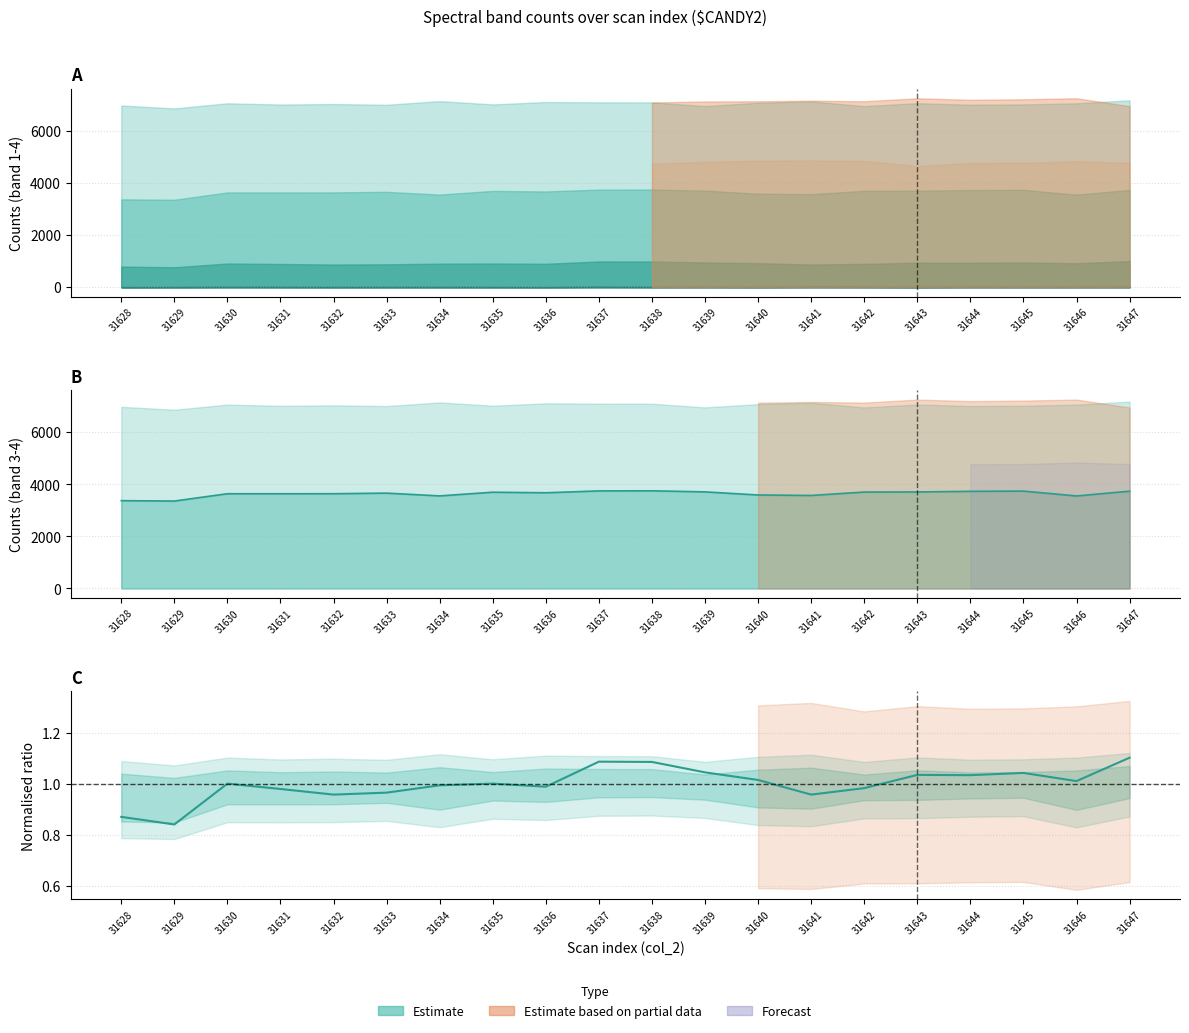

Between 31640 and 31636, which is larger?

31636